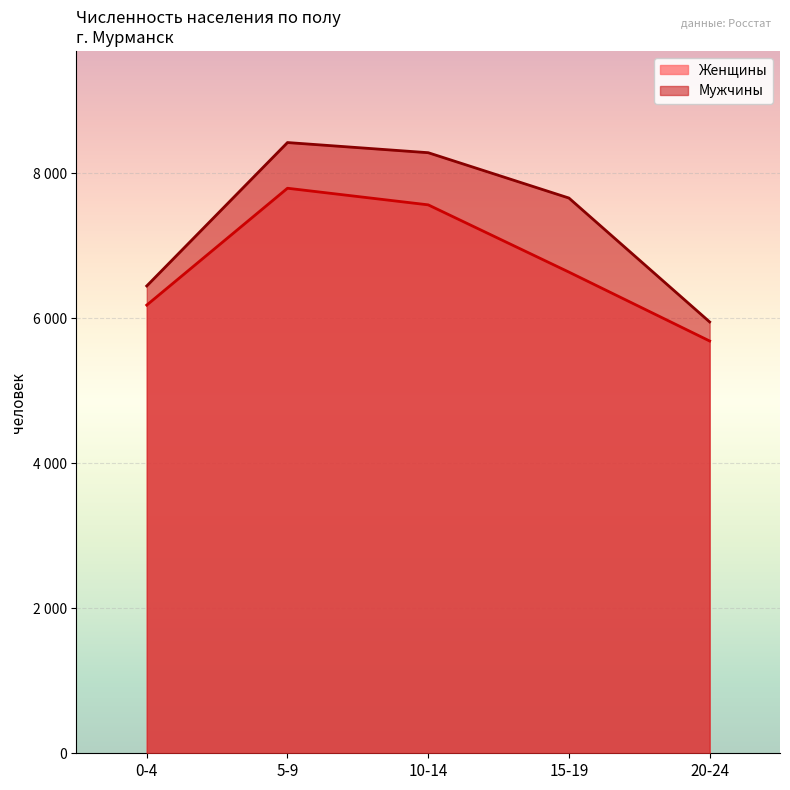

In Женщины, how many points are higher than both neighbors (excluding endpoints)?

1